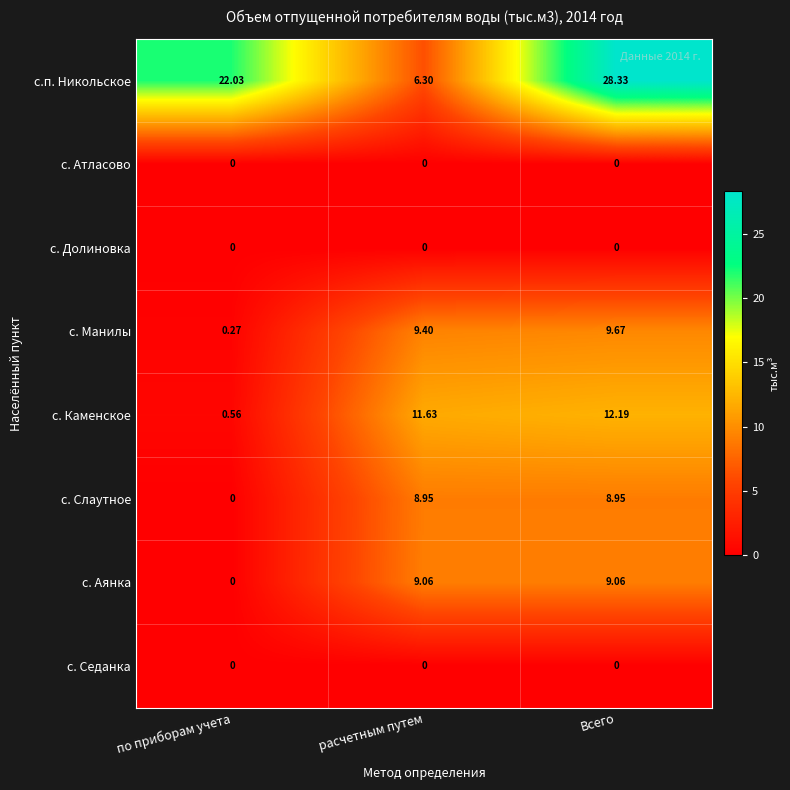

Which series has the largest total across all categories?

с.п. Никольское